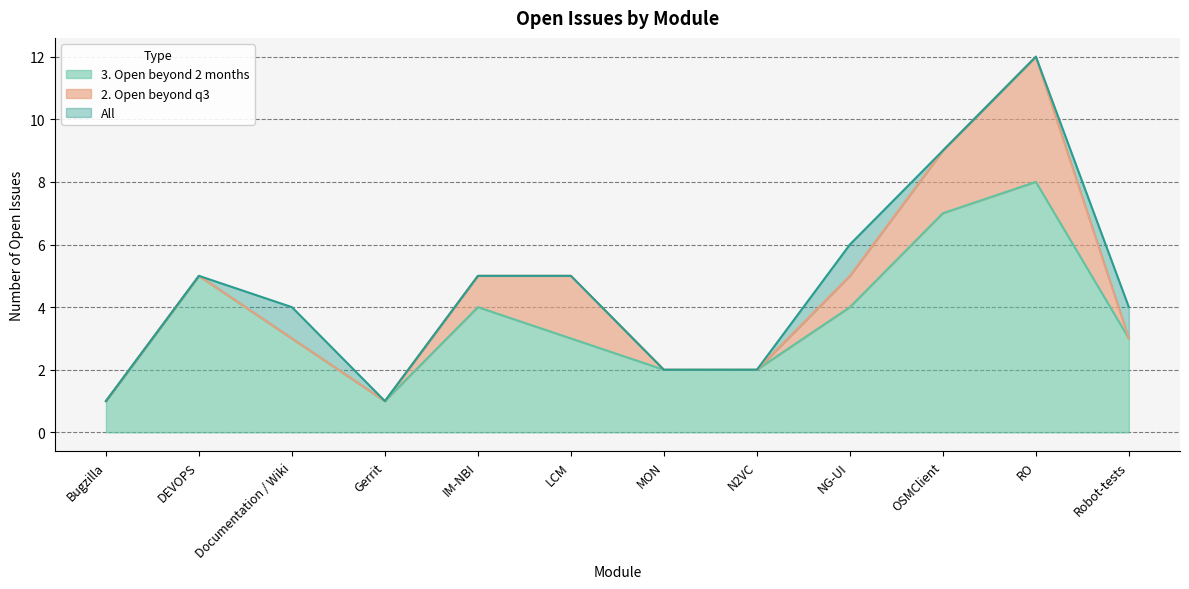

Is it true that 3. Open beyond 2 months equals 1 at Bugzilla?

True